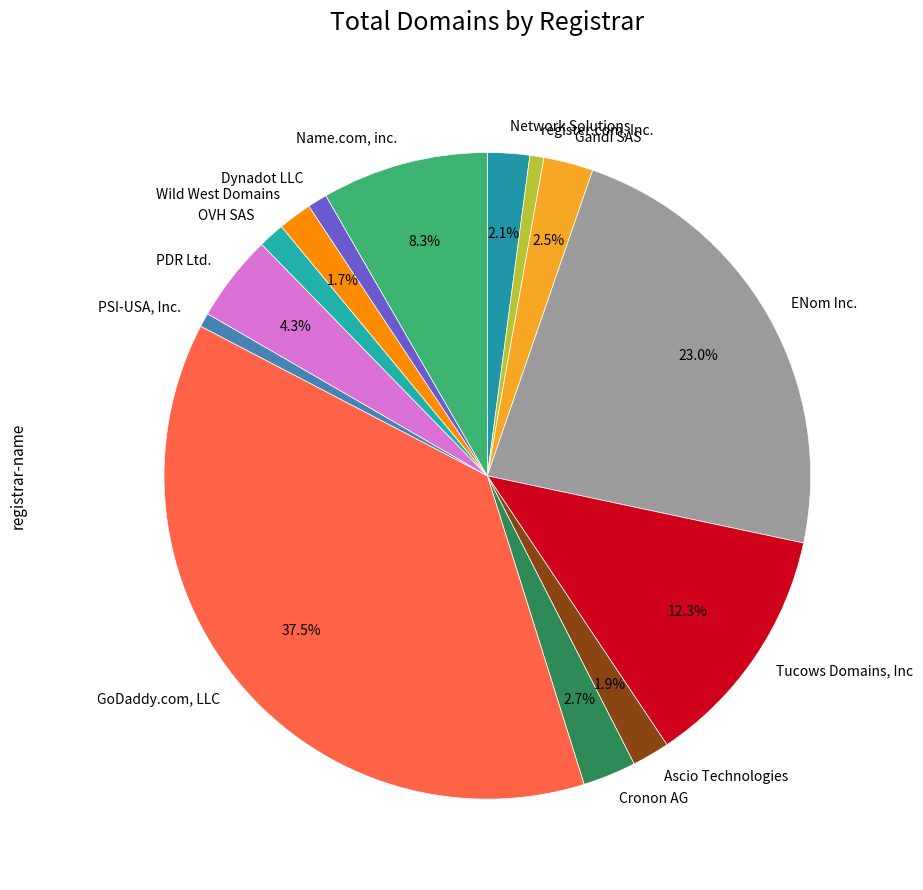

What percentage is the Network Solutions slice, to the nearest percent?

2%